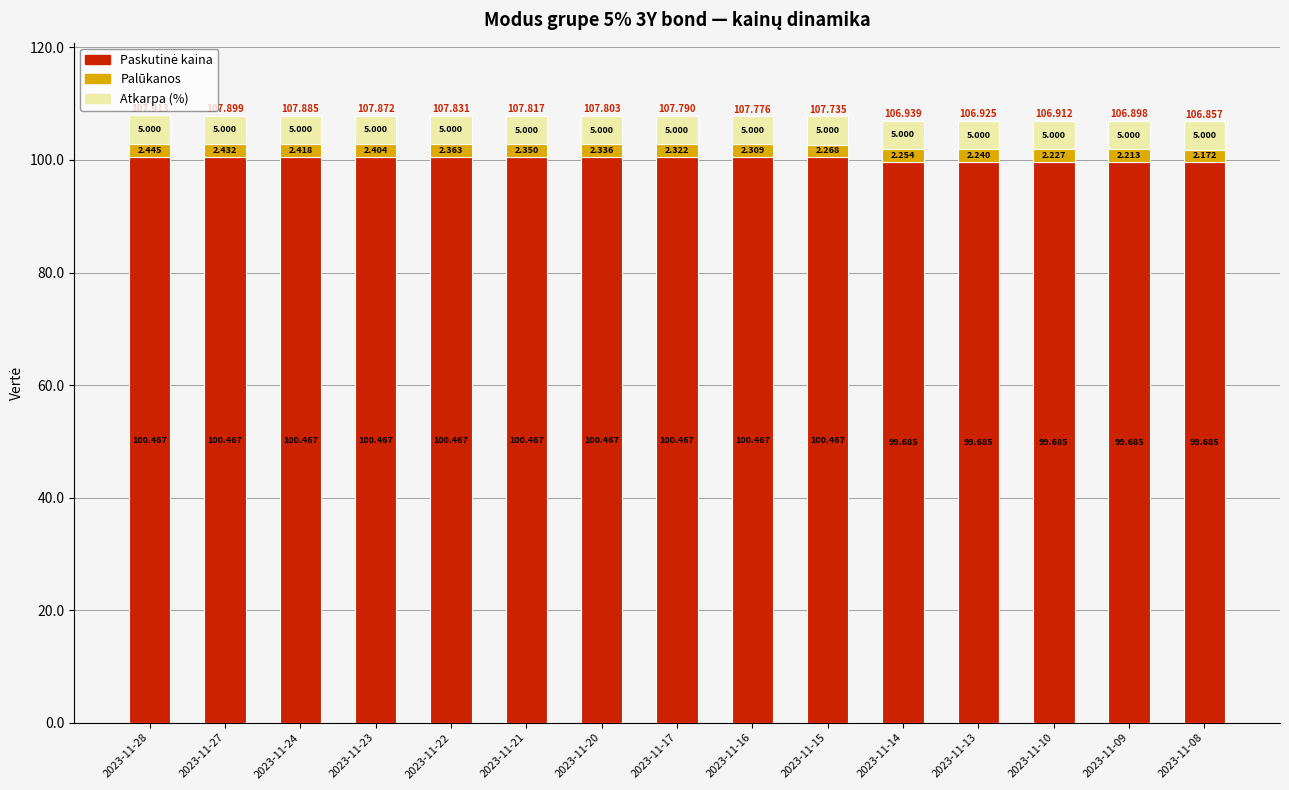

How many series are shown in this chart?

3